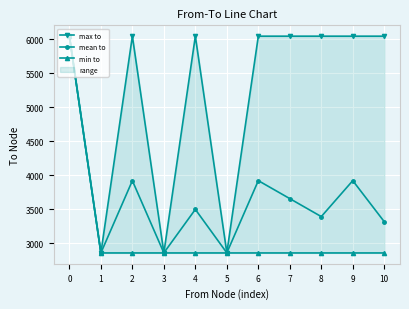

At which label is max to closest to 4450?

5